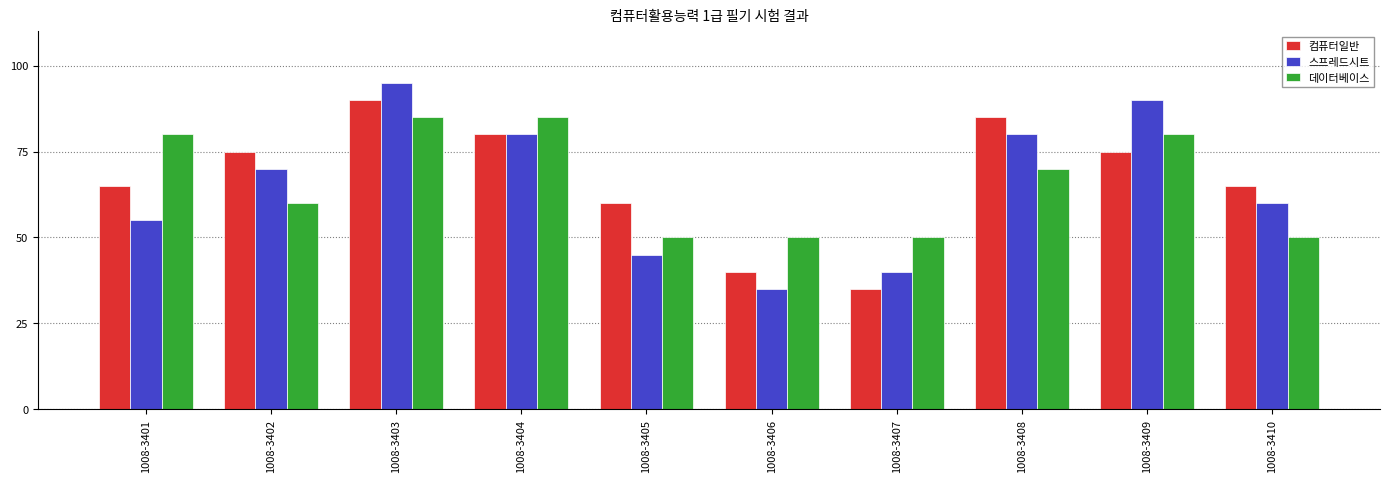

Is the value of 컴퓨터일반 at 1008-3406 greater than the value of 스프레드시트 at 1008-3410?

No